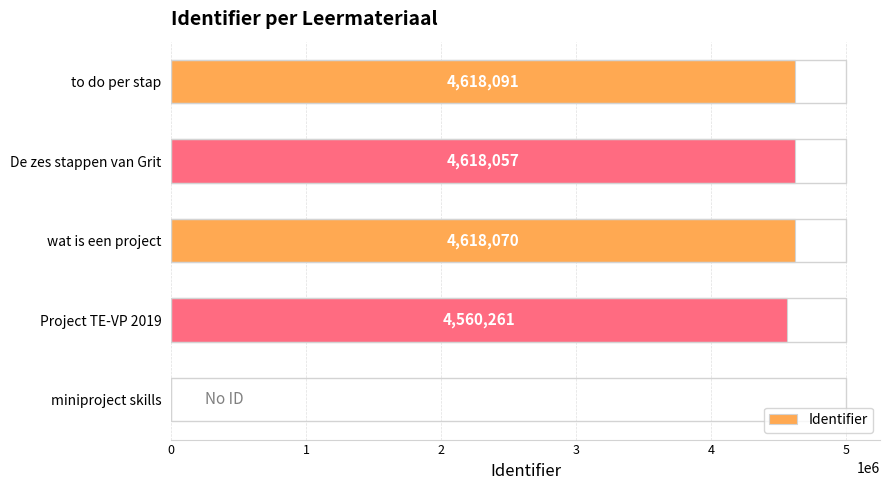

Reading bottom to top, transcribe all the data shown in this chart.

miniproject skills=0	Project TE-VP 2019=4560261	wat is een project=4618070	De zes stappen van Grit=4618057	to do per stap=4618091